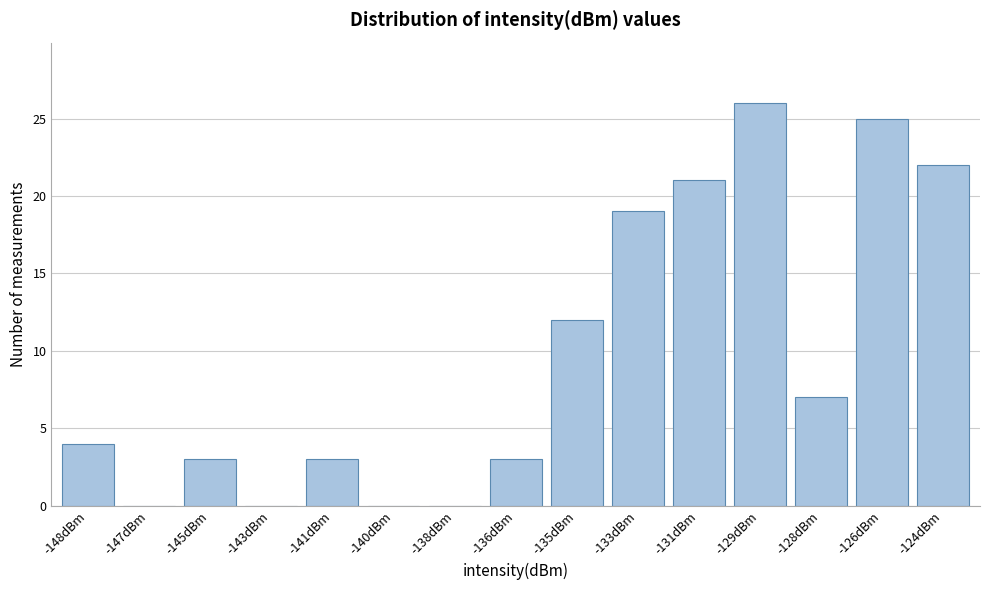

Reading left to right, list all the values displayed in this chart.

-148dBm=4	-147dBm=0	-145dBm=3	-143dBm=0	-141dBm=3	-140dBm=0	-138dBm=0	-136dBm=3	-135dBm=12	-133dBm=19	-131dBm=21	-129dBm=26	-128dBm=7	-126dBm=25	-124dBm=22